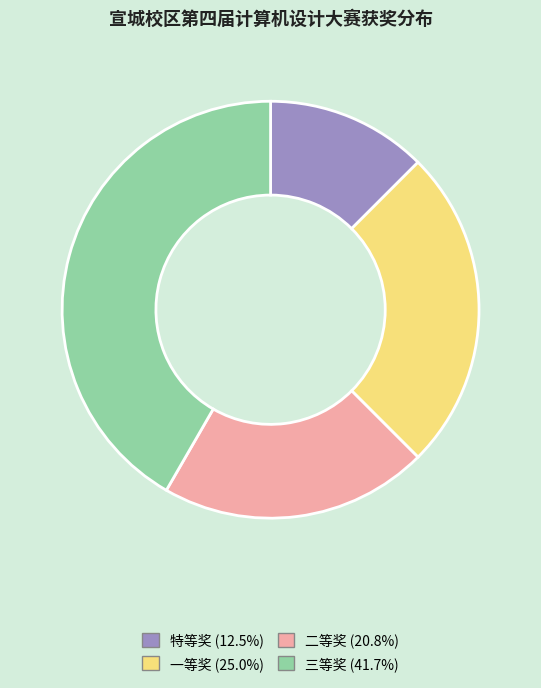

Does 二等奖 account for over 50% of the chart?

No